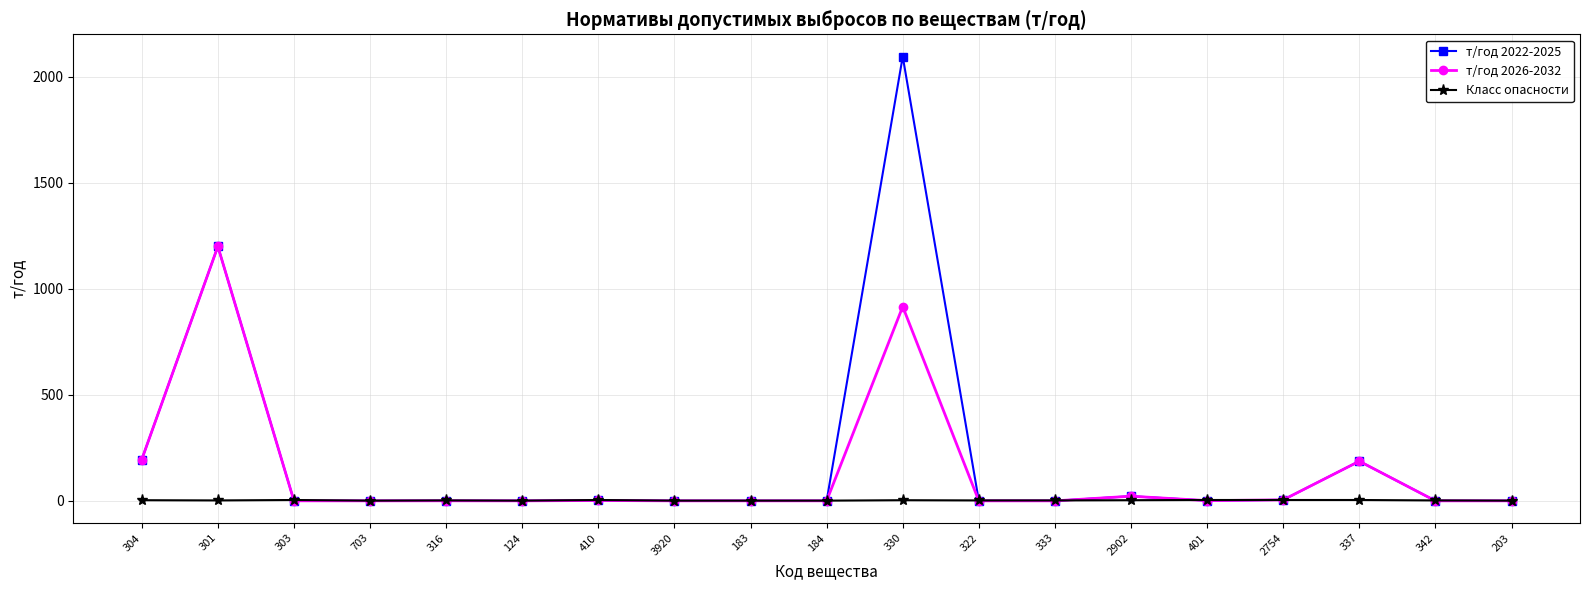

True or false: т/год 2026-2032 has a value of 0.1 at 303.

True